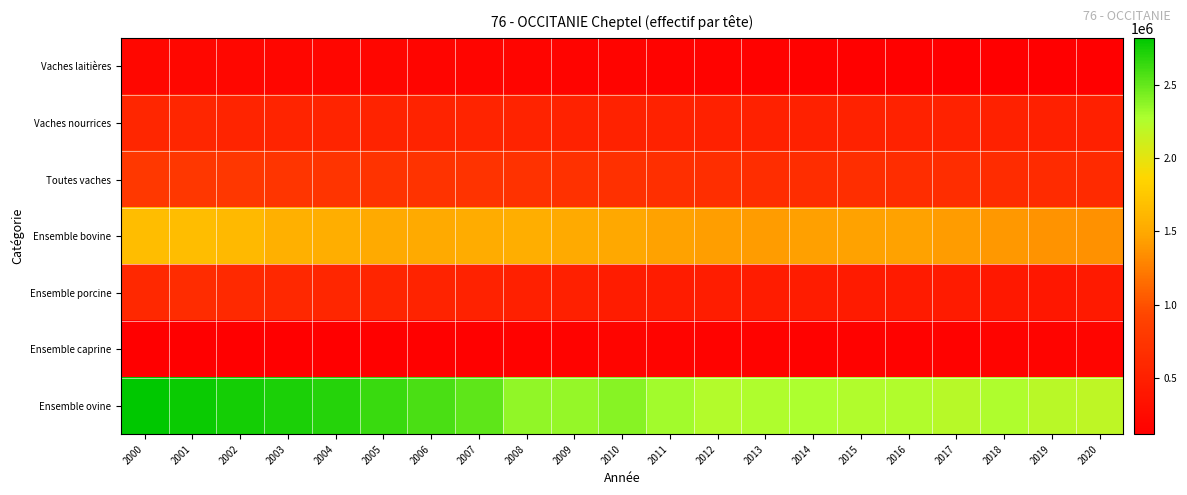

Which category has the highest value across all series?

2000